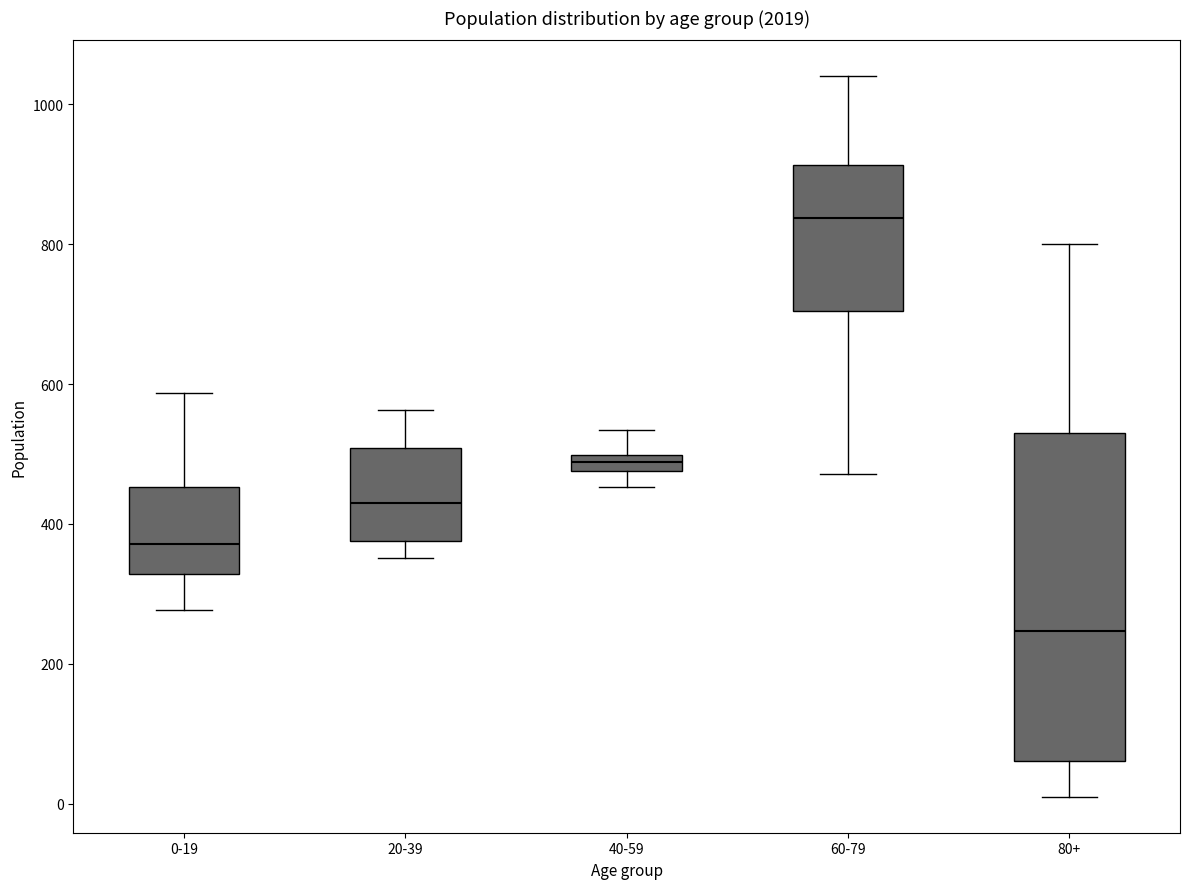

Where does the lower whisker of the box for 20-39 end on the y-axis? The values are not printed on the chart, so give them approximately, as read against the axis.

360